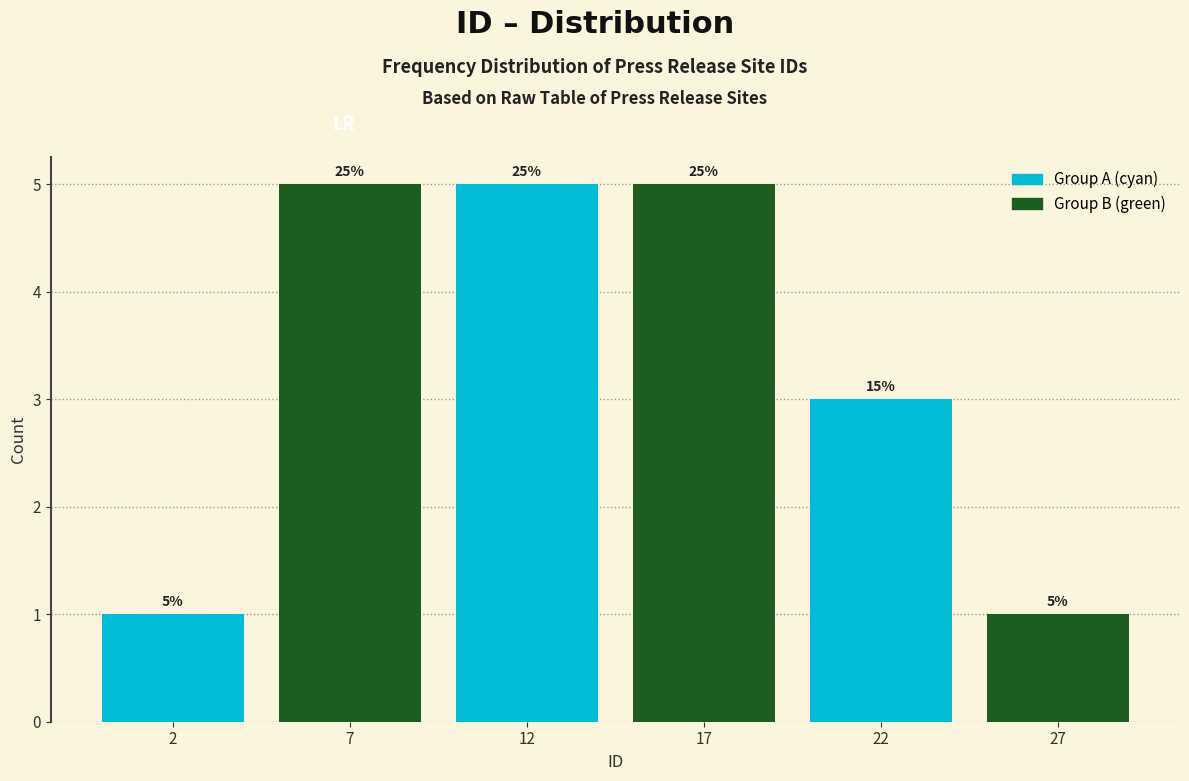

How many bars are there in total?

6